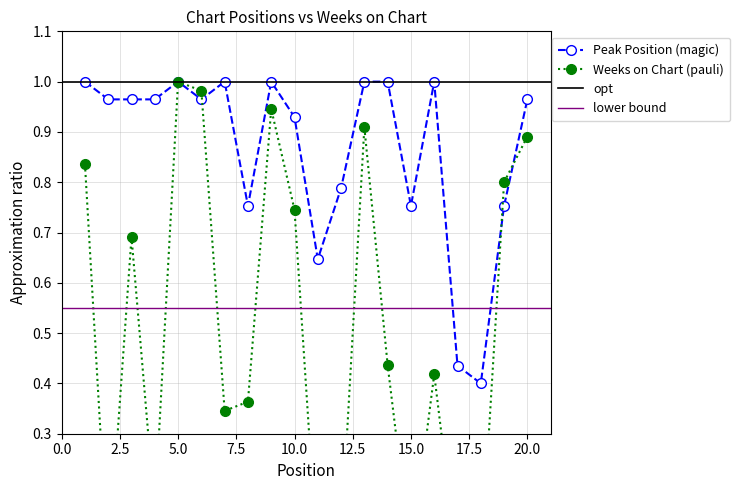

What is the difference between the second highest and second lowest values in the Weeks on Chart series?

0.9